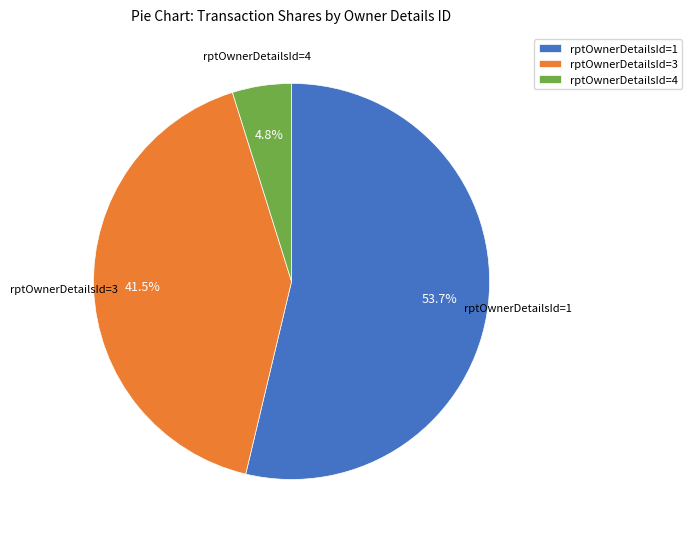

What is the smallest slice in the pie chart?

rptOwnerDetailsId=4